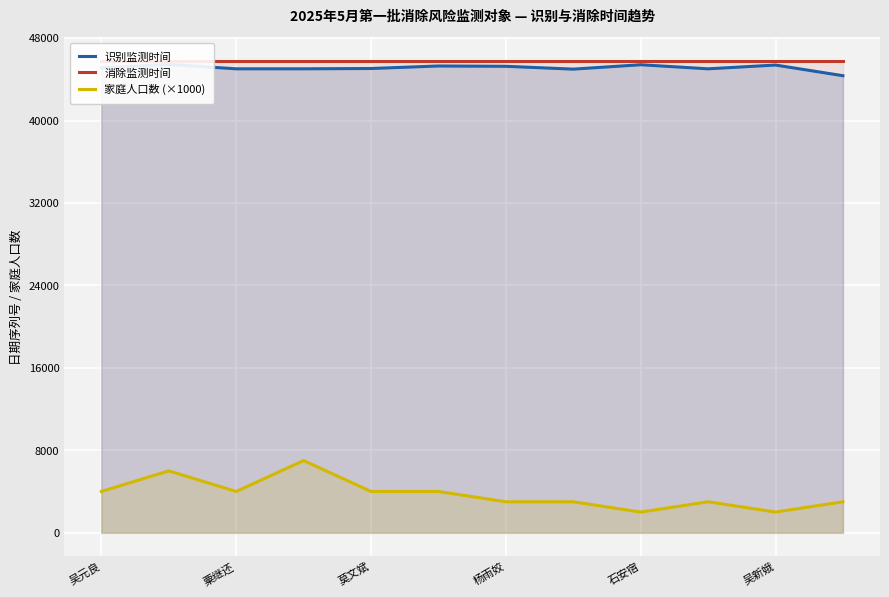

True or false: 家庭人口数 (×1000) and 消除监测时间 intersect in this chart.

False